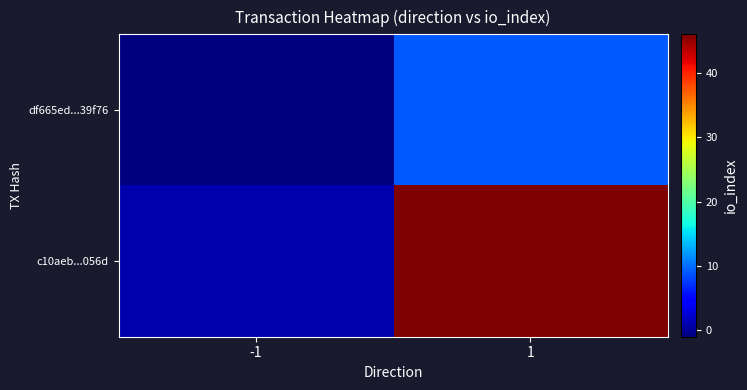

At -1, list the series in order from smallest to largest.

df665ed...39f76, c10aeb...056d